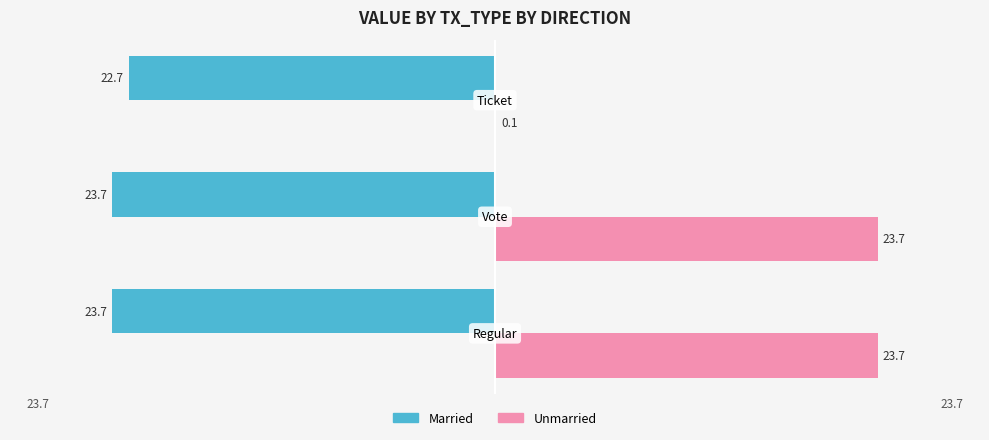

What are all the series names shown in the legend?

Married, Unmarried